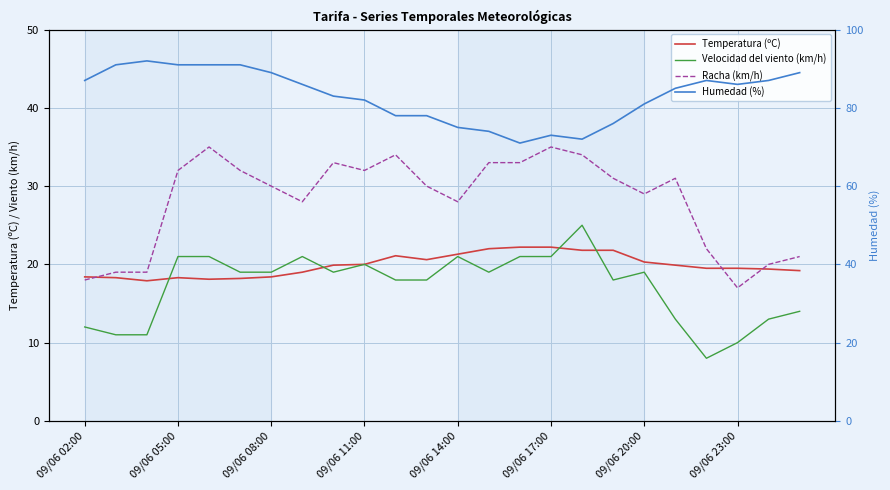

How many distinct data groups are displayed?

4